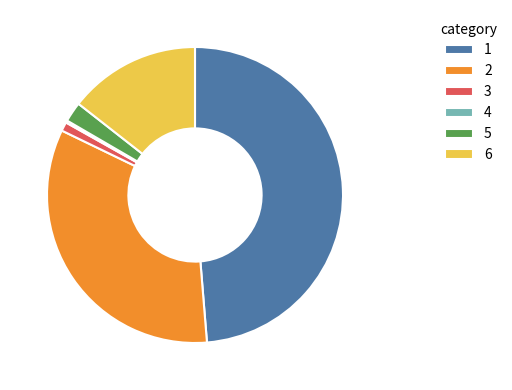

The 3 slice represents 1% of the pie. True or false?

True